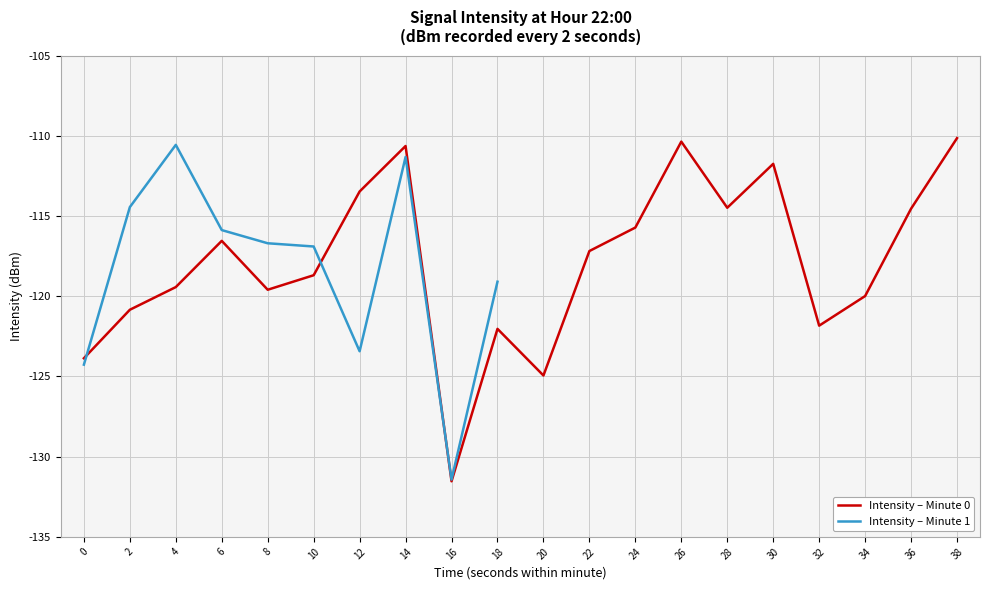

Between 24 and 4, which is larger?

24